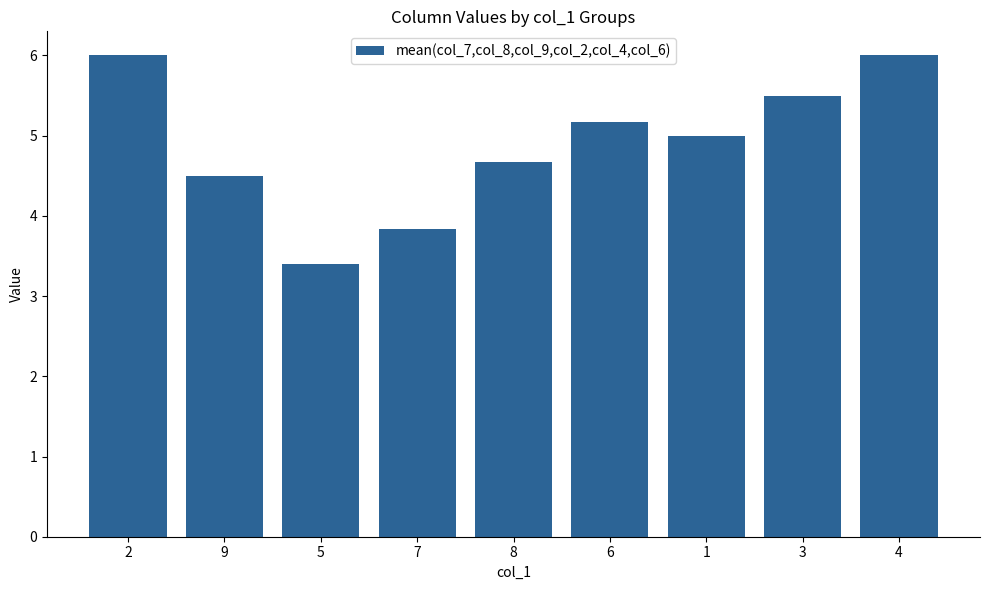

What value does the data have at 8?

4.7